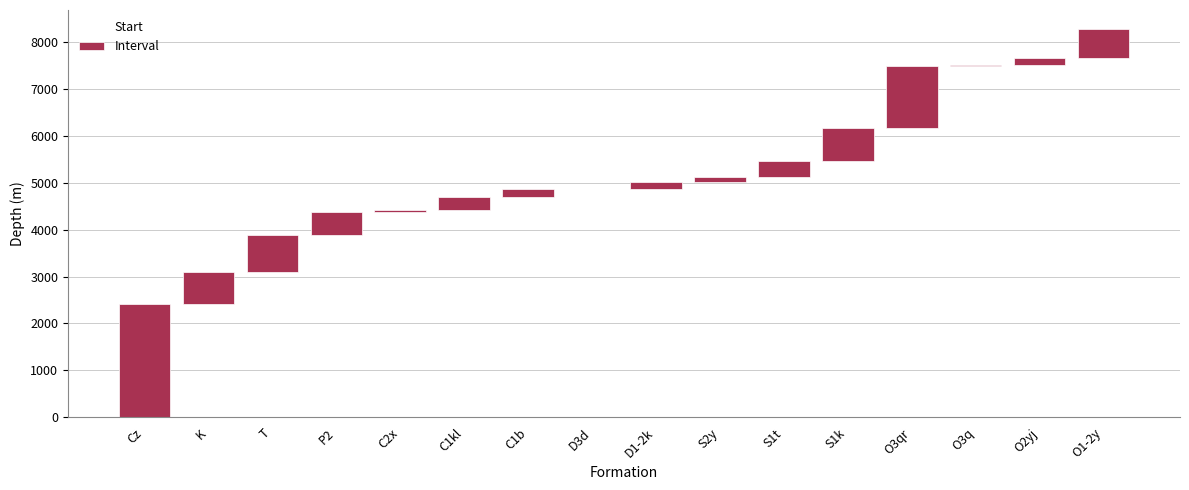

What is the maximum value for Start?

7652.0